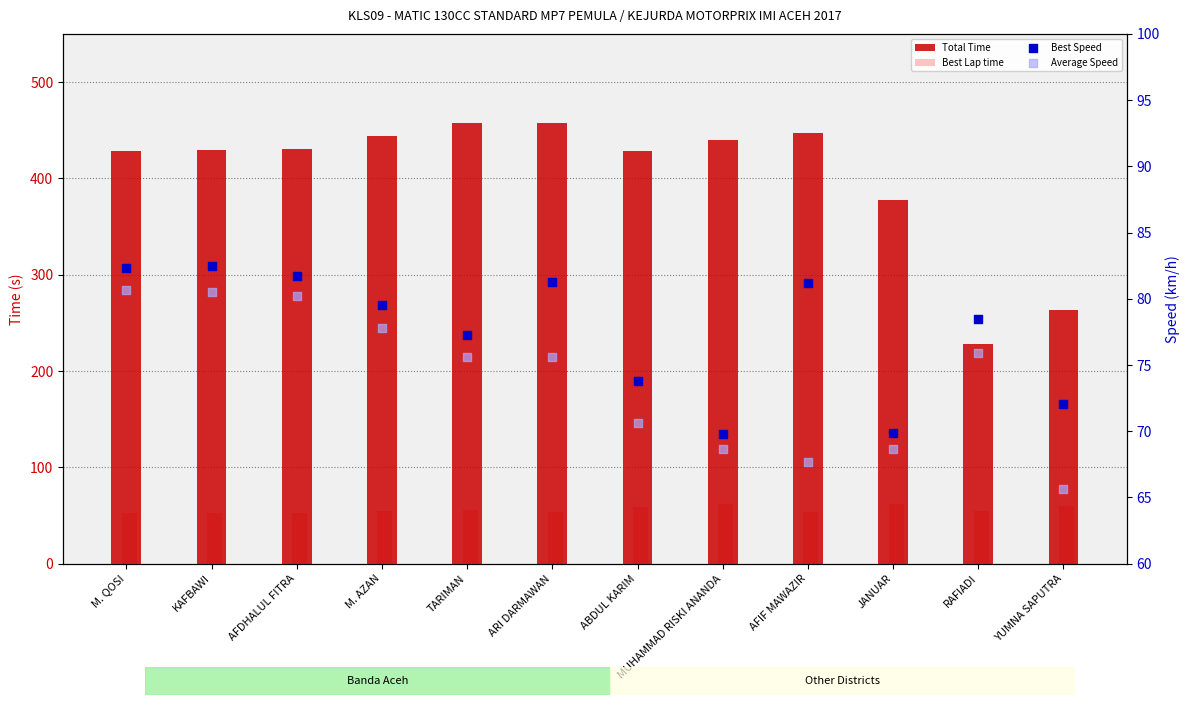

What is the total value across all series at AFIF MAWAZIR?

649.1